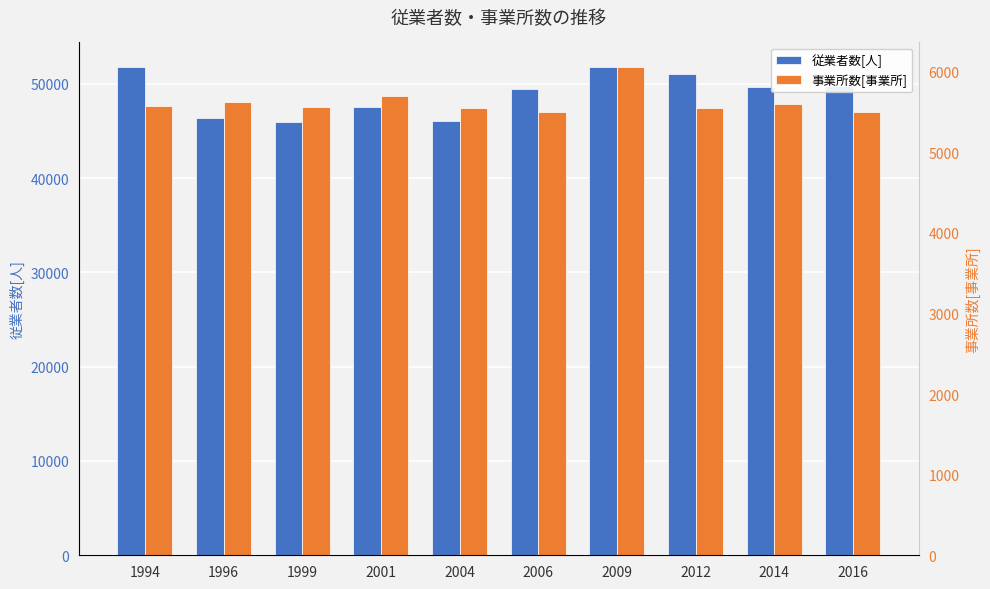

Is it true that 従業者数[人] equals 82412 at 2016?

False